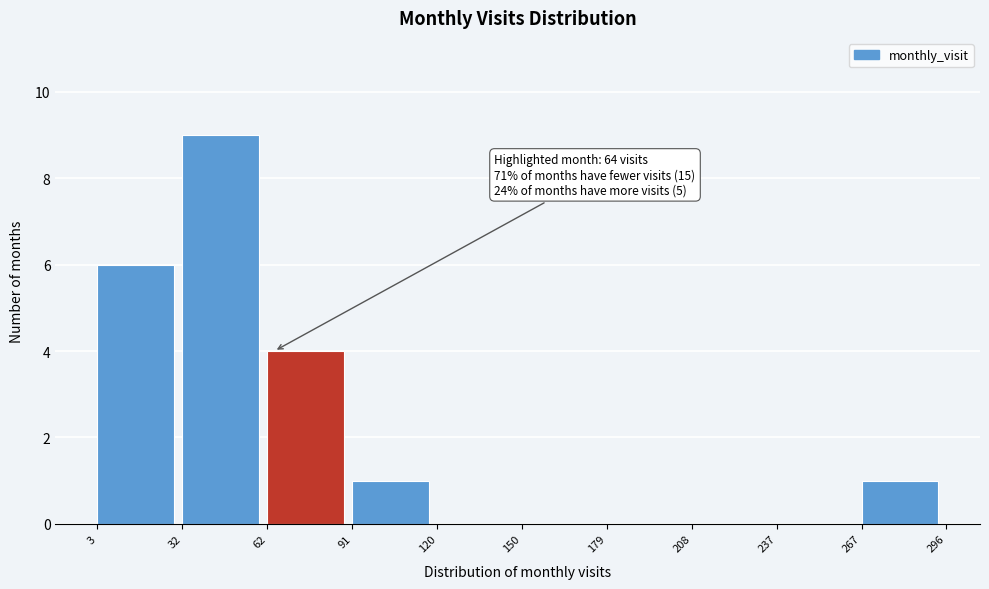

Over which range of the x-axis is the bar tallest?

32 to 62